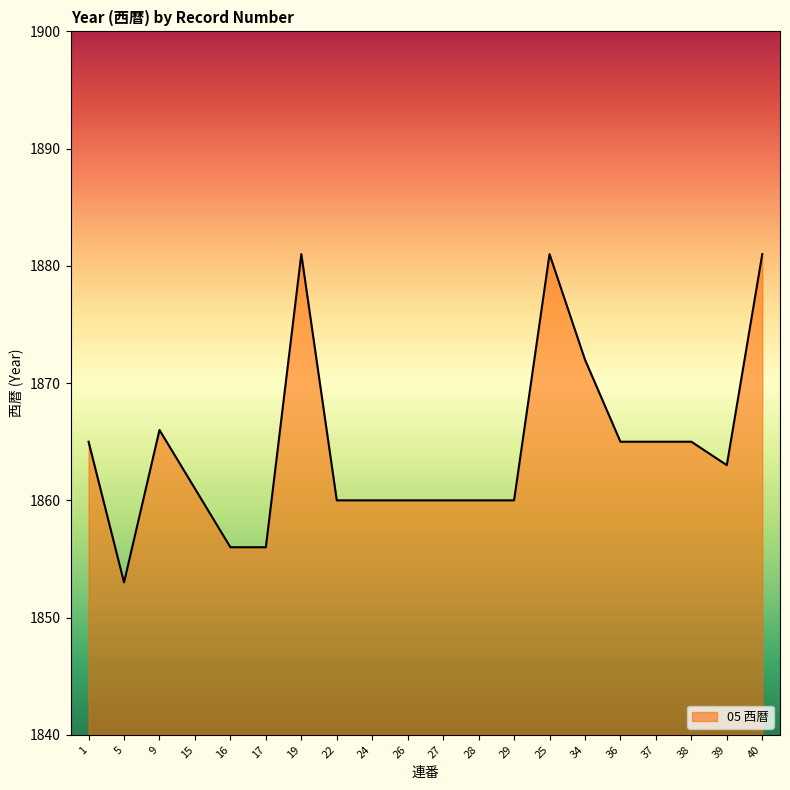

What is the approximate value at 36?

1865